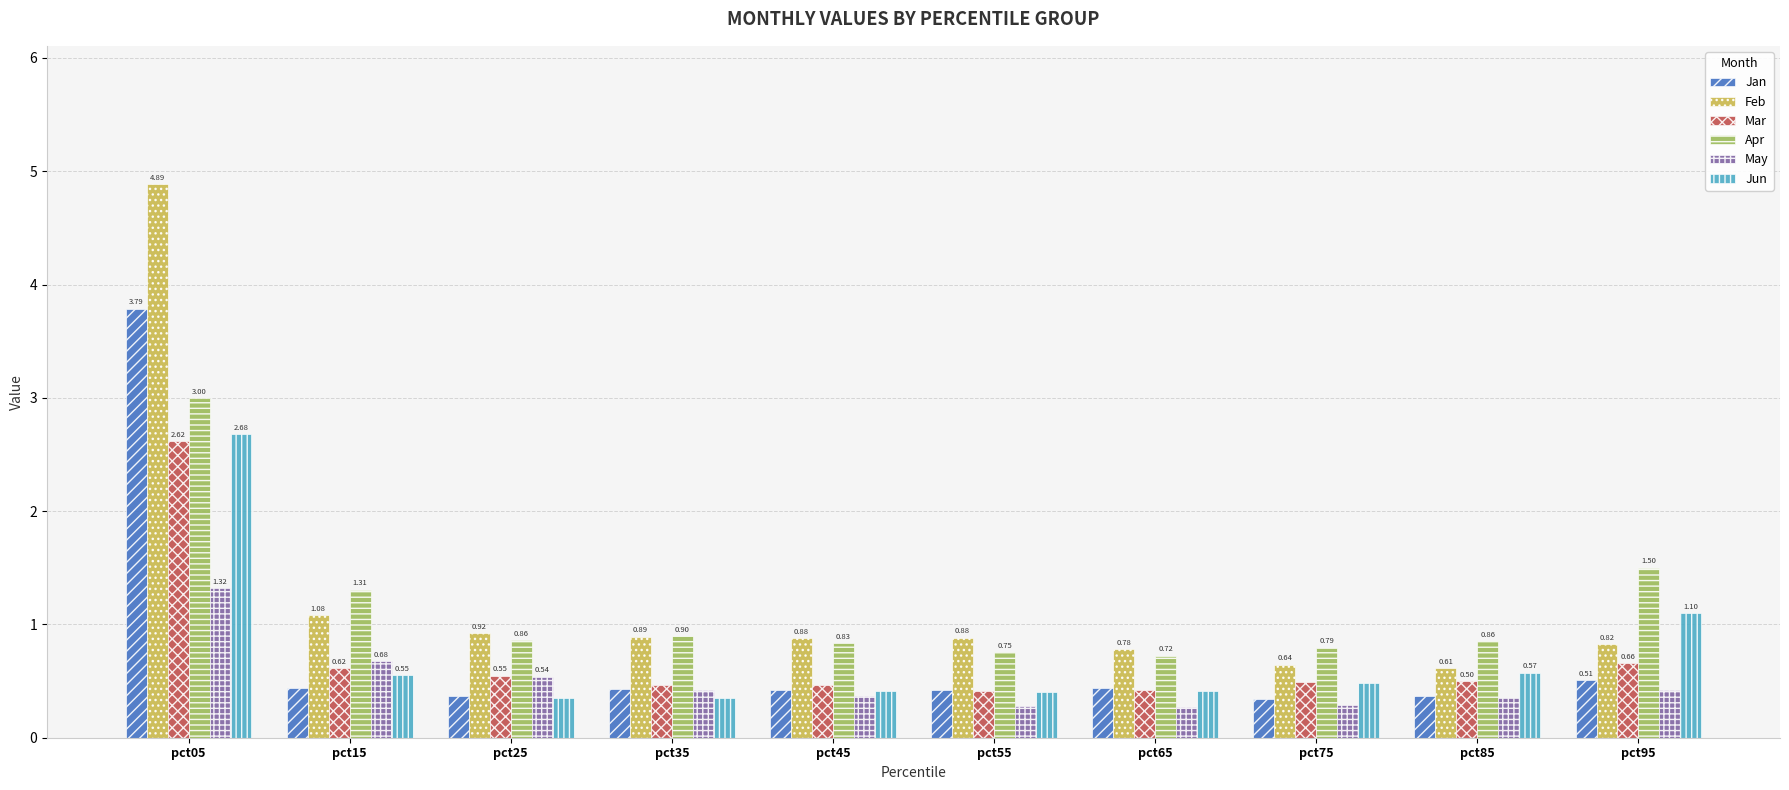

Which series has the largest total across all categories?

Feb